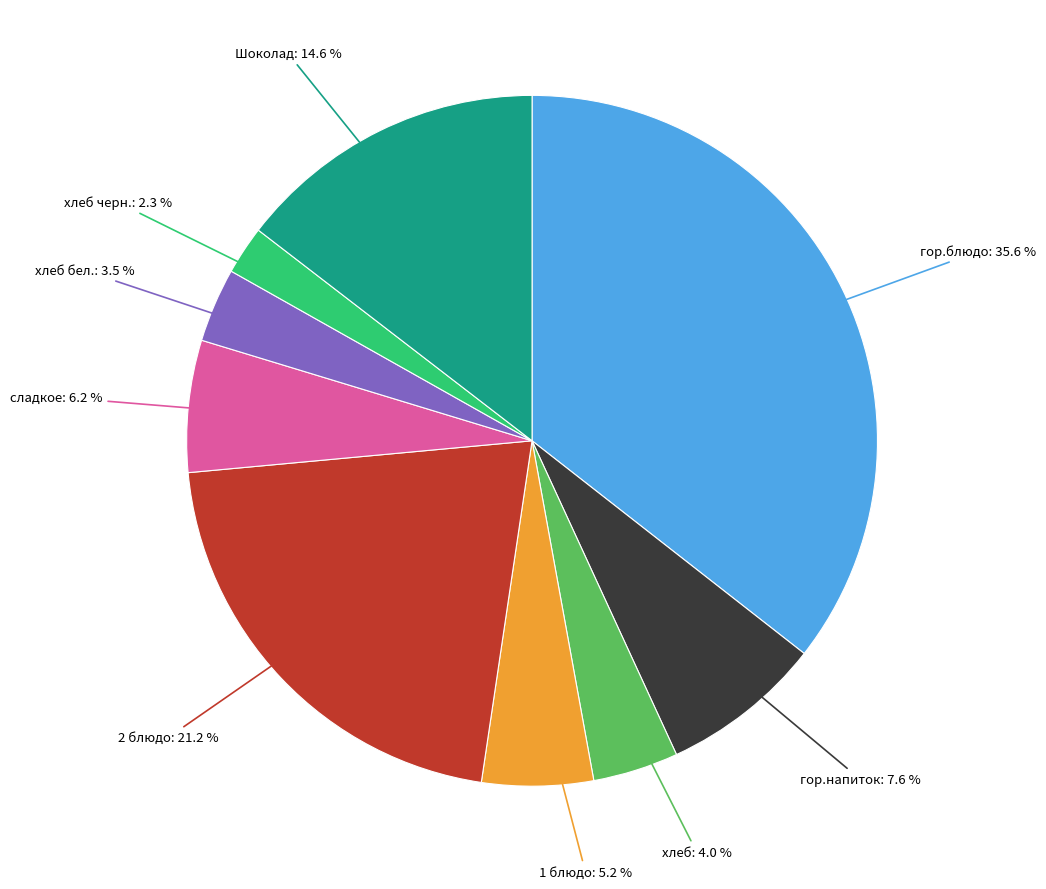

Is there any slice that represents more than half of the pie?

No